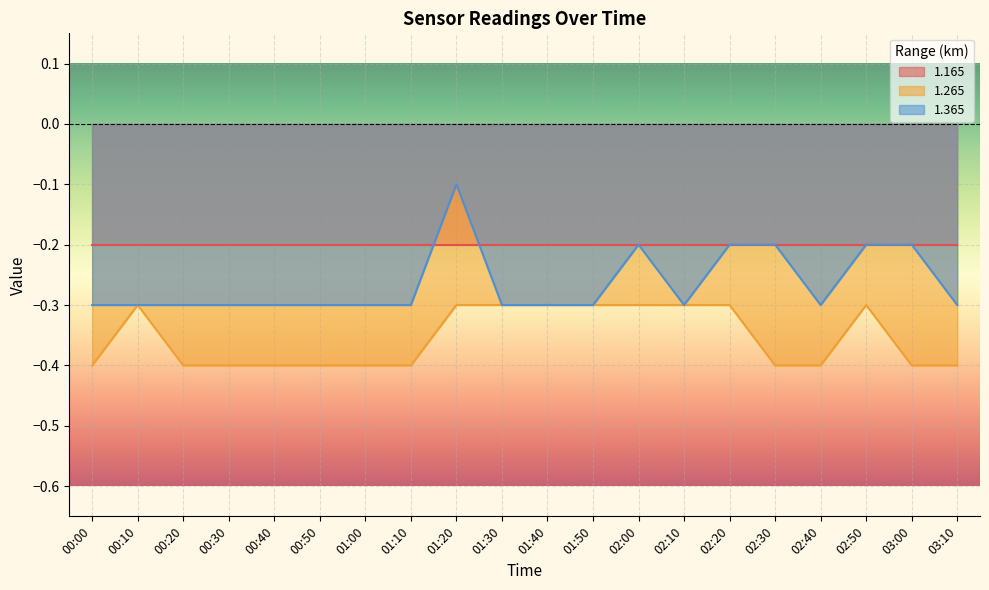

At which label is 1.265 closest to 0?

00:10